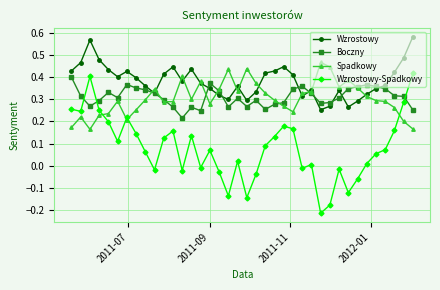

Which series has the widest spread of values?

Wzrostowy-Spadkowy